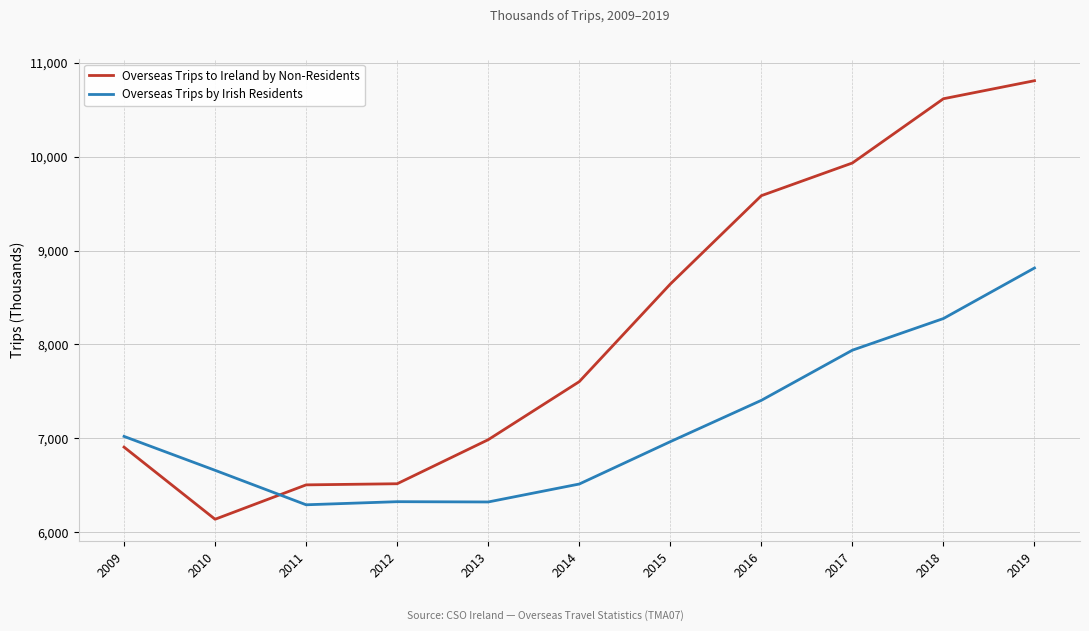

What is the maximum value shown in the chart?

10808